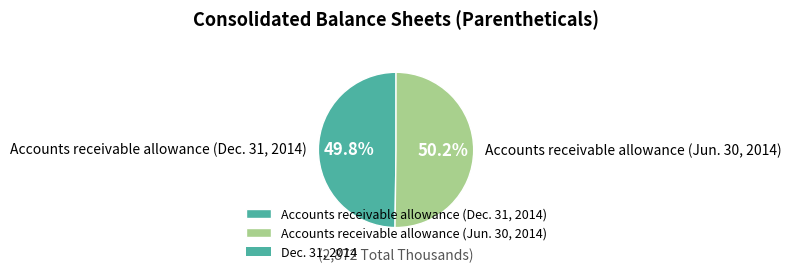

What percentage is NOT represented by Accounts receivable allowance (Jun. 30, 2014)?

49.8%